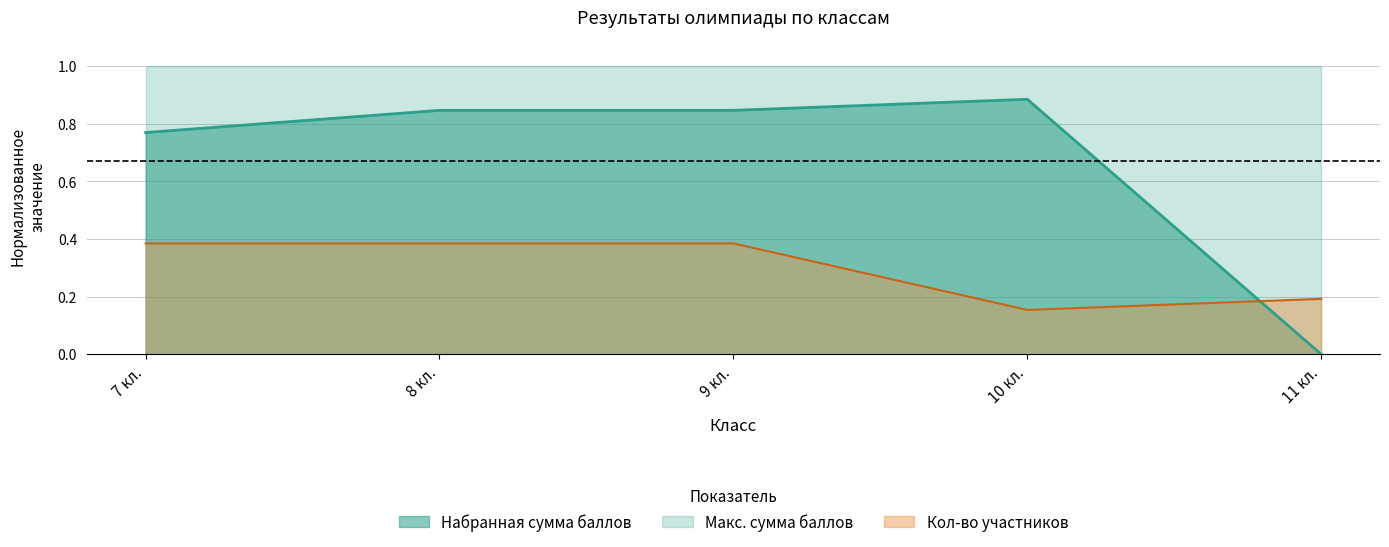

Does the chart display data point markers on the line(s)?

No